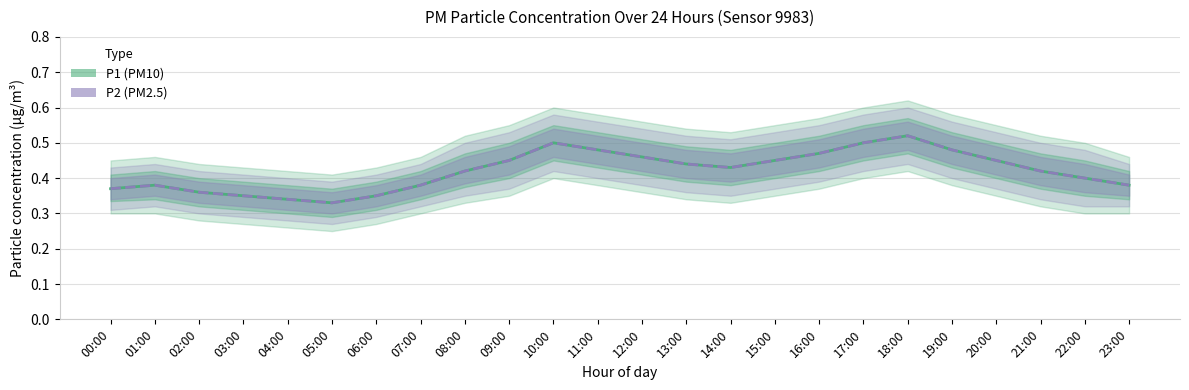

True or false: P2 and P1 cross at least once.

False